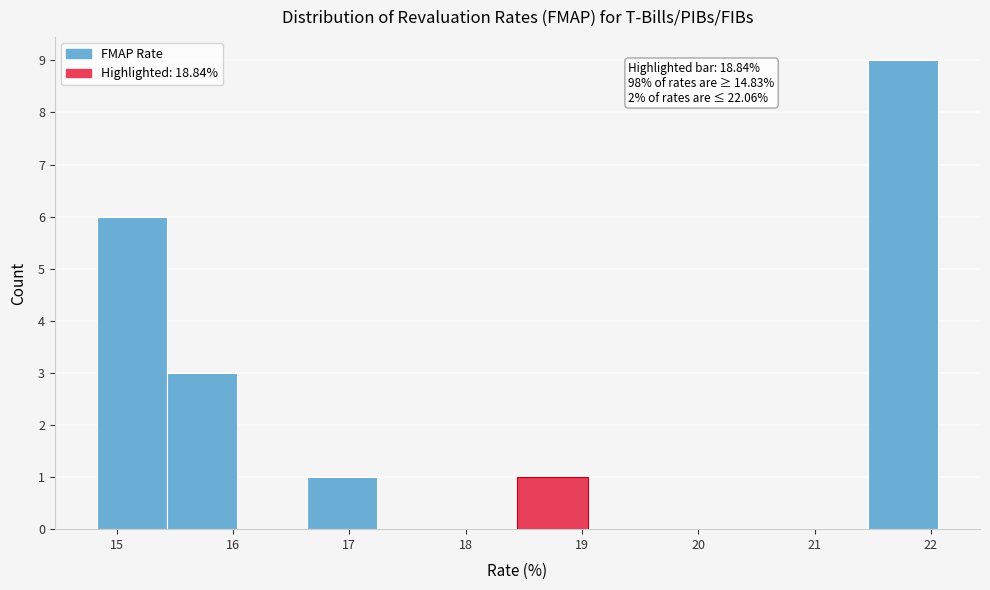

Which range on the x-axis has the tallest bar?

21.5 to 22.1